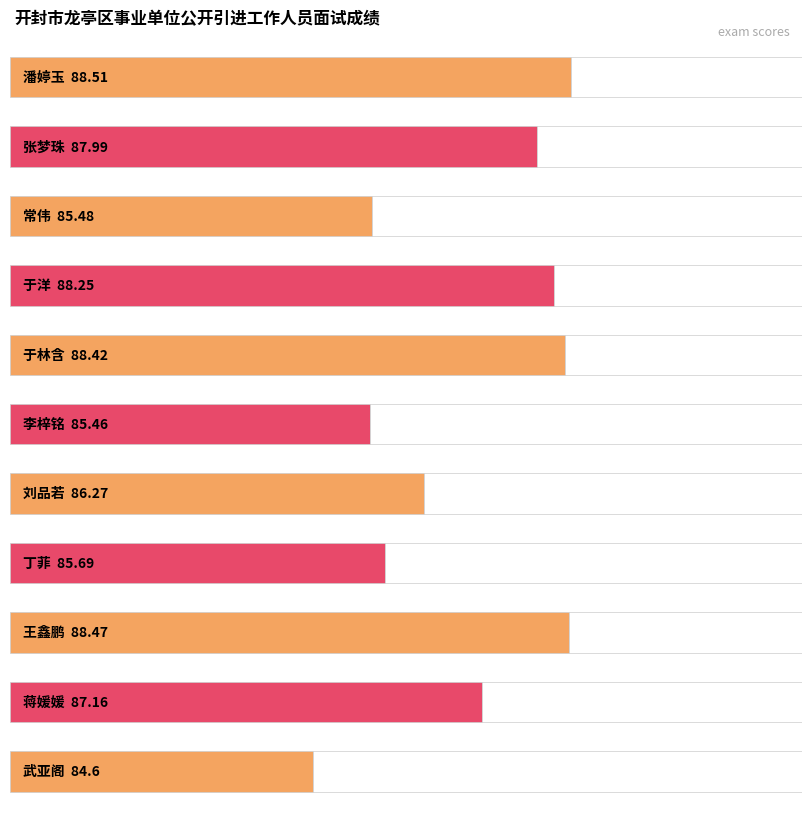

What is the difference between the values at 丁菲 and 王鑫鹏?

2.8